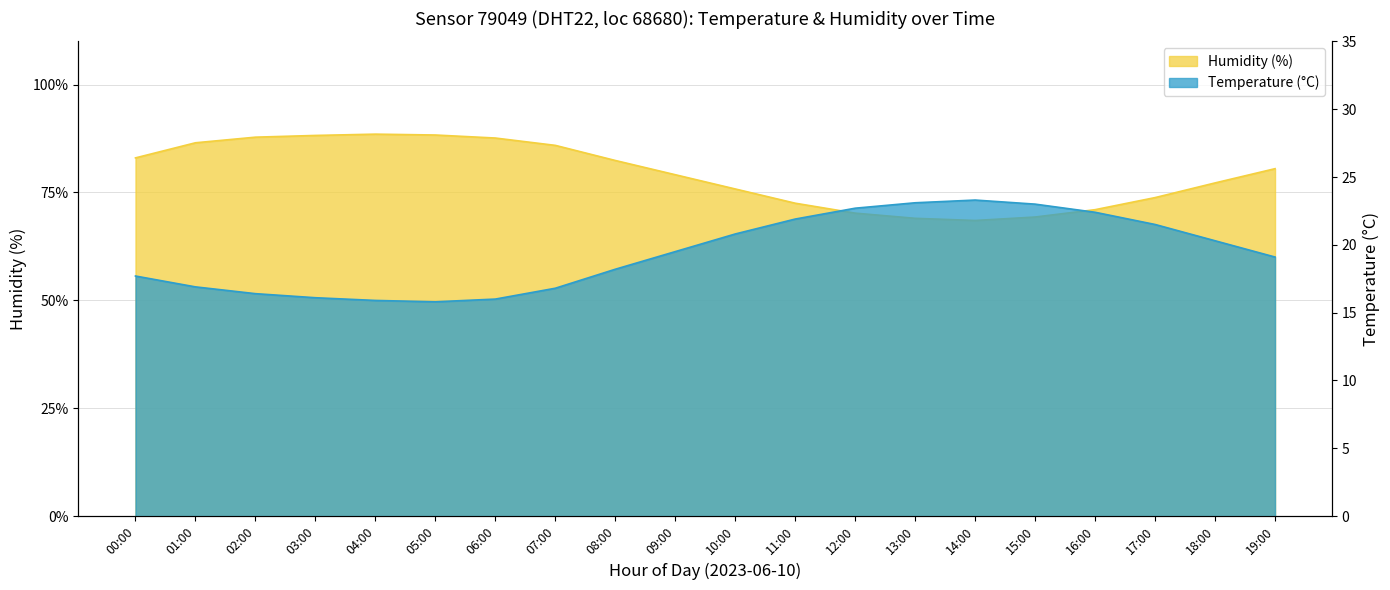

Where is the first local minimum for temperature?

05:00